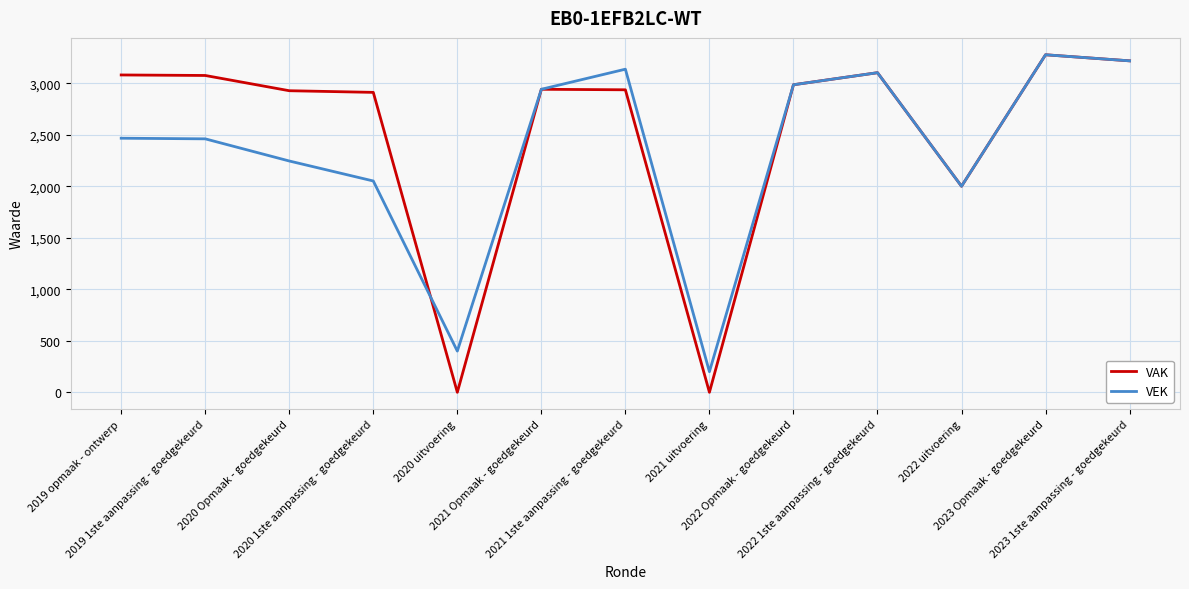

What is the greatest value displayed?

3276